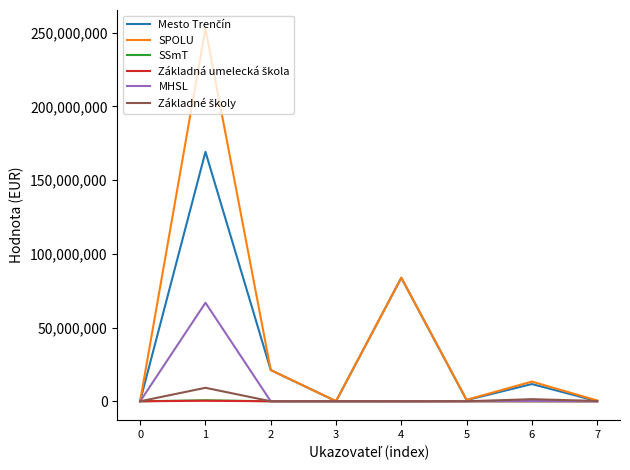

Which series has the largest total across all categories?

SPOLU